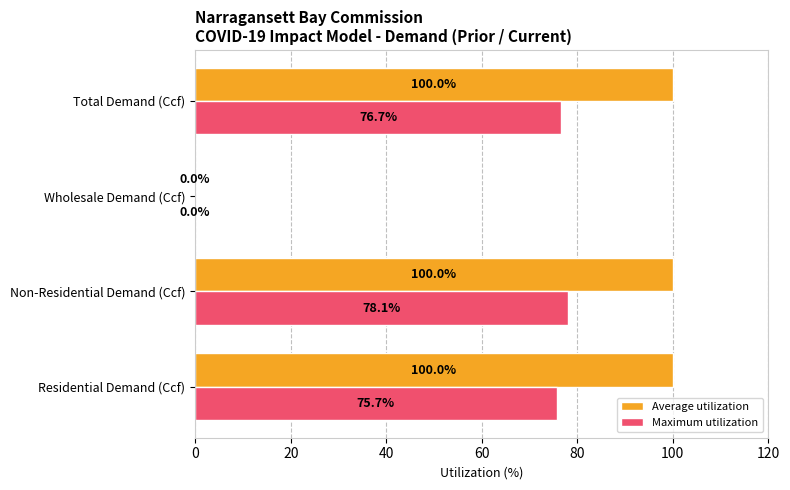

Which series has the largest total across all categories?

Average utilization